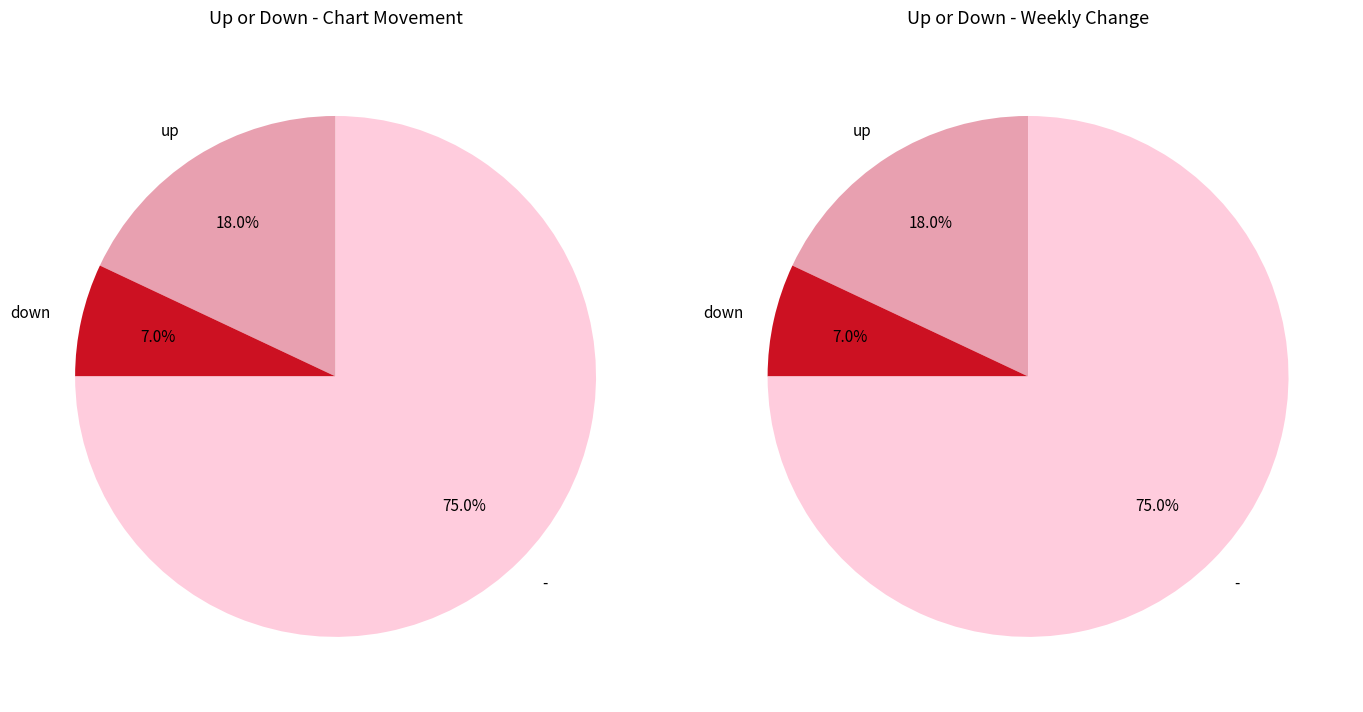

Rank the categories by value from highest to lowest.

-, up, down